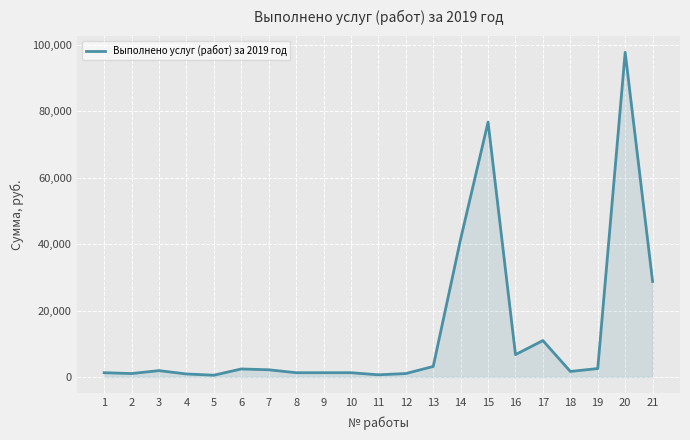

What is the ratio of the value at 21 to the value at 19?

11.4